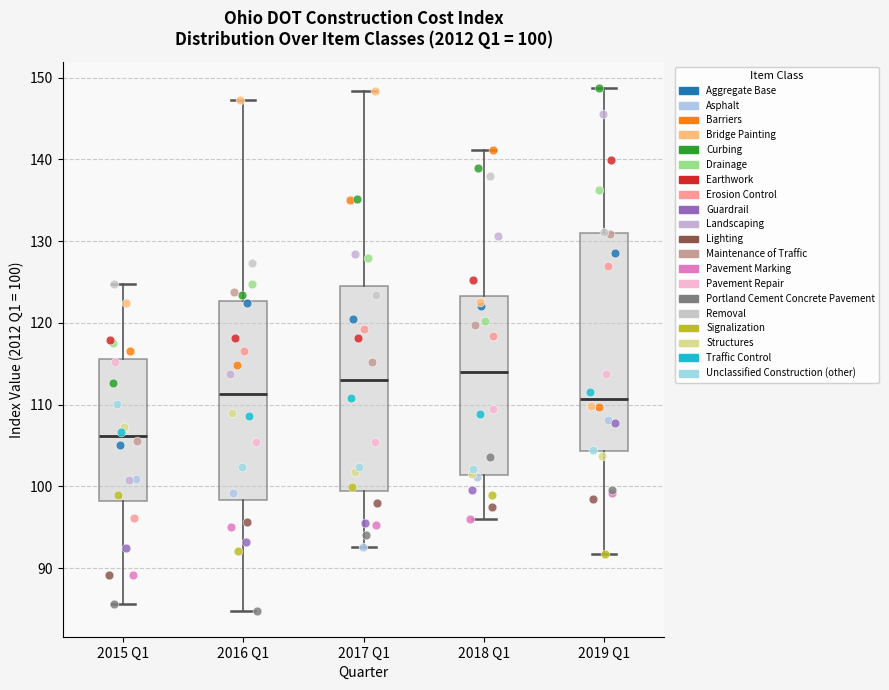

Comparing the boxes themselves (not the whiskers), which one is the tallest?

2019 Q1